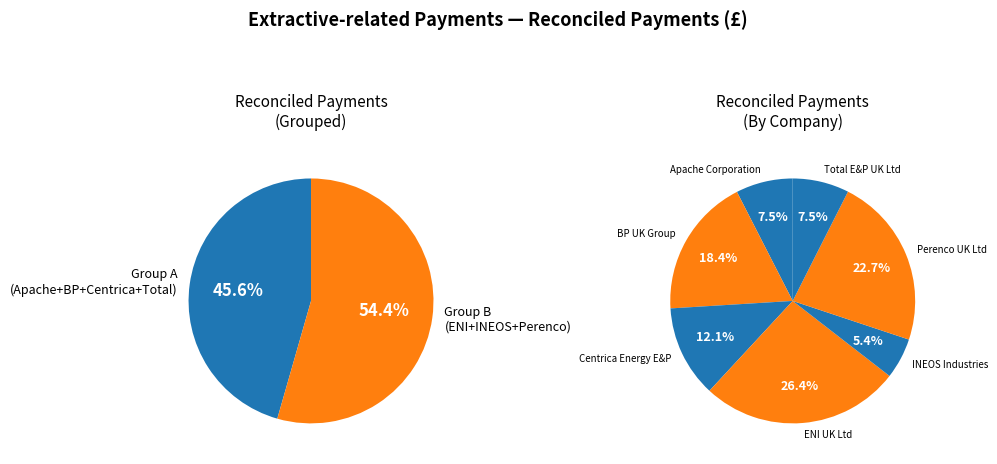

Which slice is the largest?

ENI UK Ltd